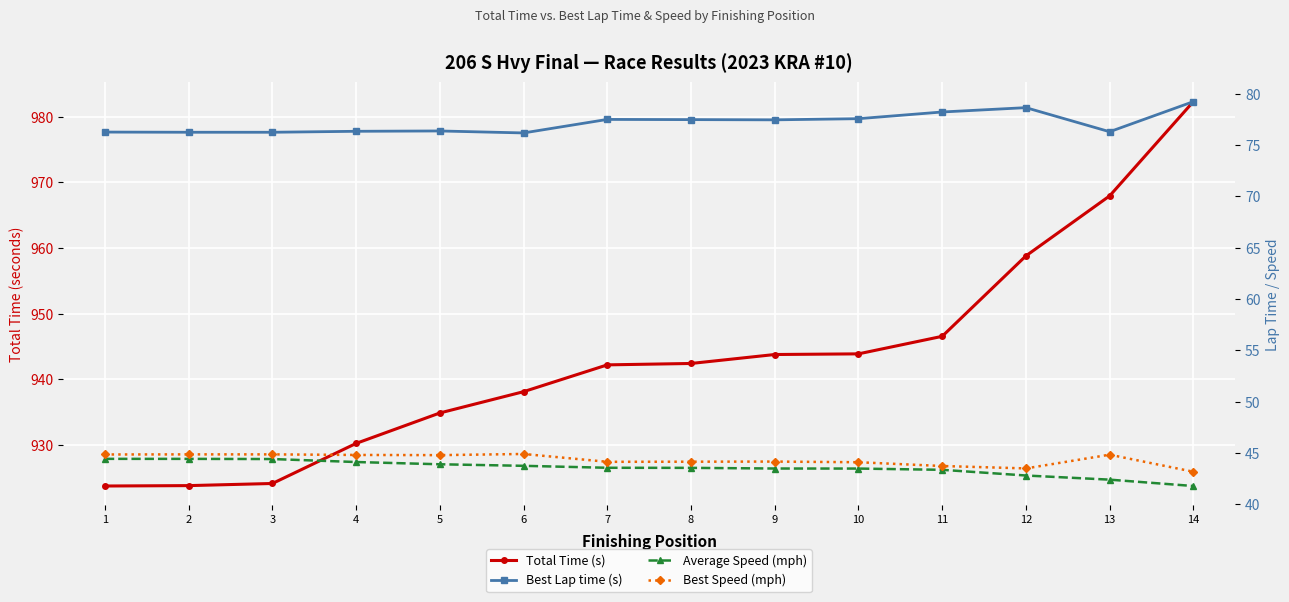

List the labels in order of Best Lap time (s) value, largest first.

14, 12, 11, 10, 7, 8, 9, 5, 4, 13, 1, 2, 3, 6